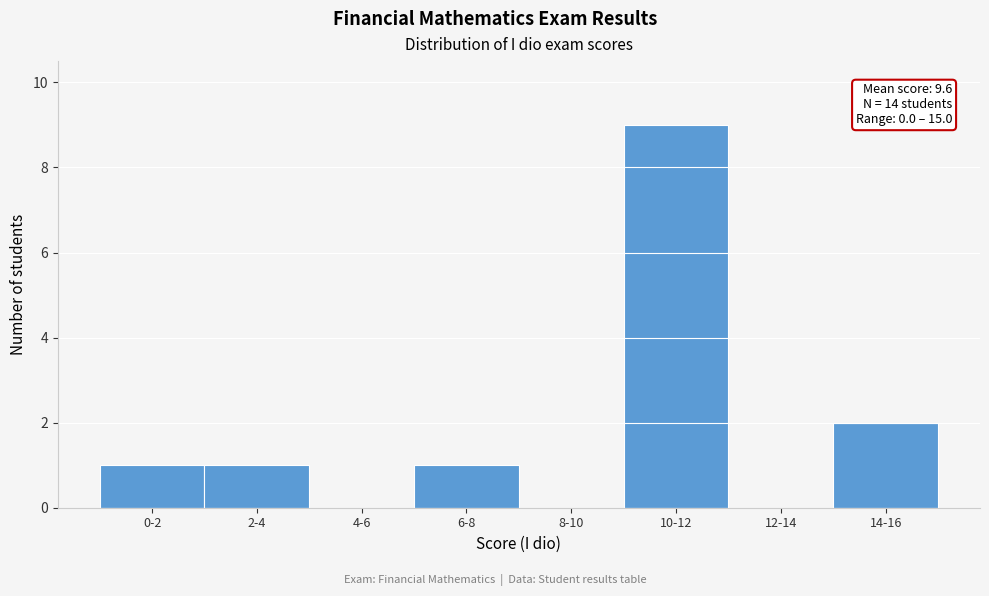

Reading right to left, list all the values displayed in this chart.

14-16=2	12-14=0	10-12=9	8-10=0	6-8=1	4-6=0	2-4=1	0-2=1